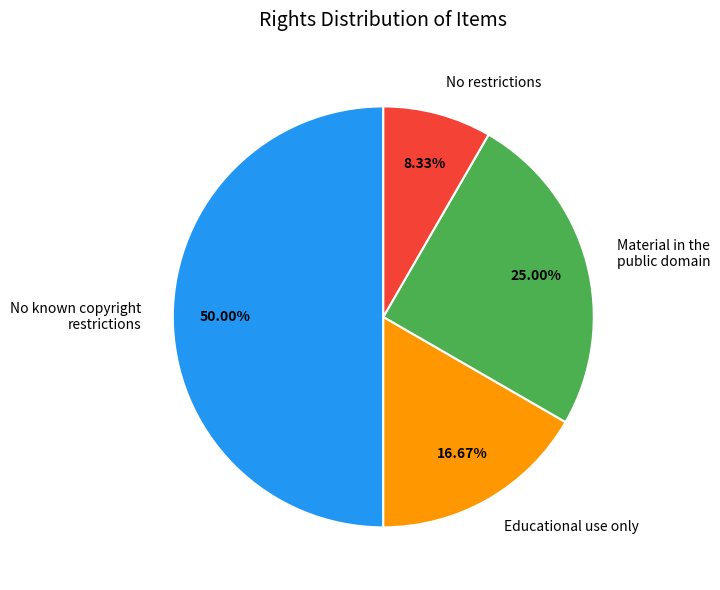

How many slices are in this pie chart?

4